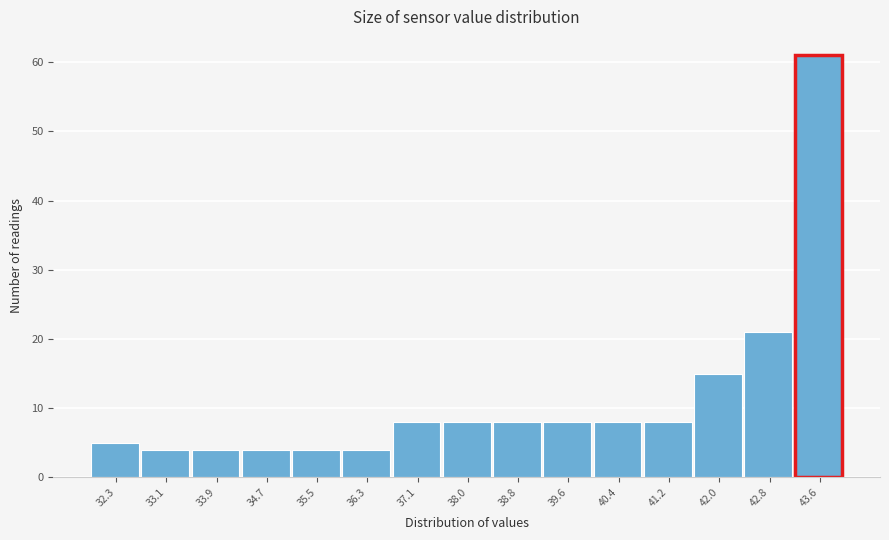

Reading left to right, transcribe this chart: for each bar, give the range it covers on the x-axis and its height. Neither the bar edges nor the heights are printed on the chart, so give them approximately, as read against the axes.

31.9 to 32.7: 5
32.7 to 33.5: 4
33.5 to 34.3: 4
34.3 to 35.1: 4
35.1 to 35.9: 4
35.9 to 36.7: 4
36.7 to 37.5: 8
37.5 to 38.4: 8
38.4 to 39.2: 8
39.2 to 40.0: 8
40.0 to 40.8: 8
40.8 to 41.6: 8
41.6 to 42.4: 15
42.4 to 43.2: 21
43.2 to 44.0: 61